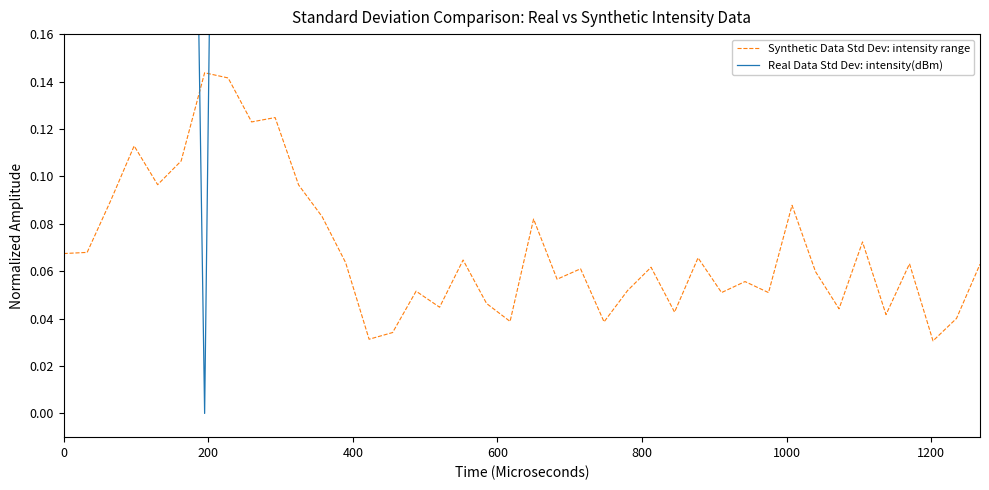

Reading left to right, extract all data points from this chart.

Synthetic Data Std Dev: intensity range: 0.1	0.1	0.1	0.1	0.1	0.1	0.1	0.1	0.1	0.1	0.1	0.1	0.1	0.0	0.0	0.1	0.0	0.1	0.0	0.0	0.1	0.1	0.1	0.0	0.1	0.1	0.0	0.1	0.1	0.1	0.1	0.1	0.1	0.0	0.1	0.0	0.1	0.0	0.0	0.1
Real Data Std Dev: intensity(dBm): 0.7	0.7	0.7	0.7	0.9	0.7	0.0	0.8	0.3	1.0	0.6	0.9	0.8	0.8	1.0	0.6	0.8	0.7	1.0	1.0	0.8	0.9	0.9	0.2	0.4	0.5	1.0	0.5	0.7	0.9	0.8	0.6	0.7	0.4	0.8	0.6	0.9	0.8	1.0	0.3